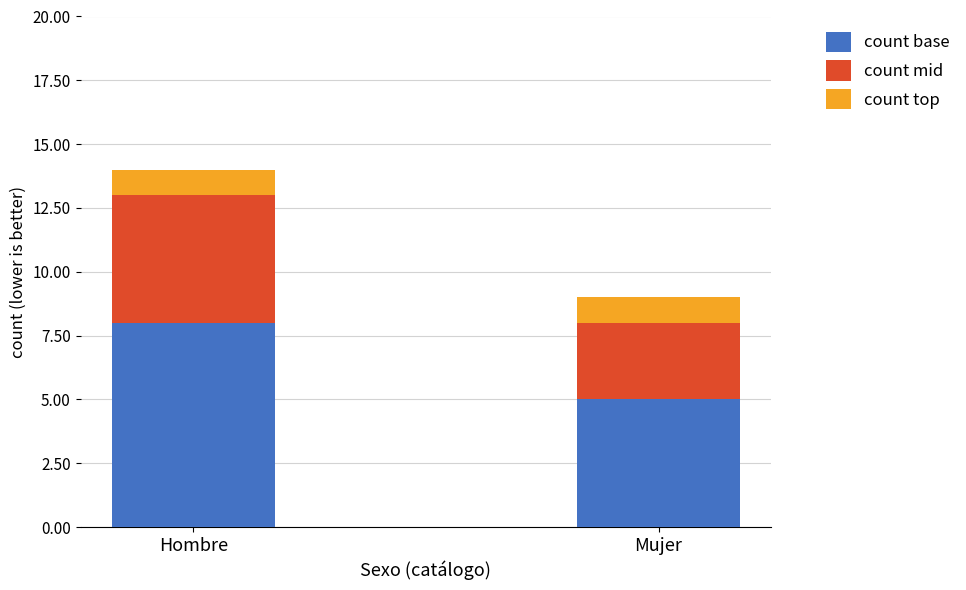

What is the total value across all series at Hombre?

14